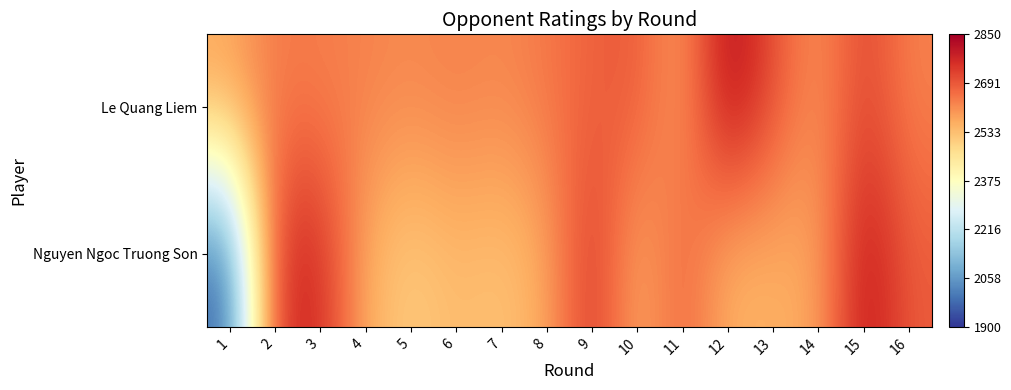

List the series in order of their peak value, lowest first.

Nguyen Ngoc Truong Son, Le Quang Liem